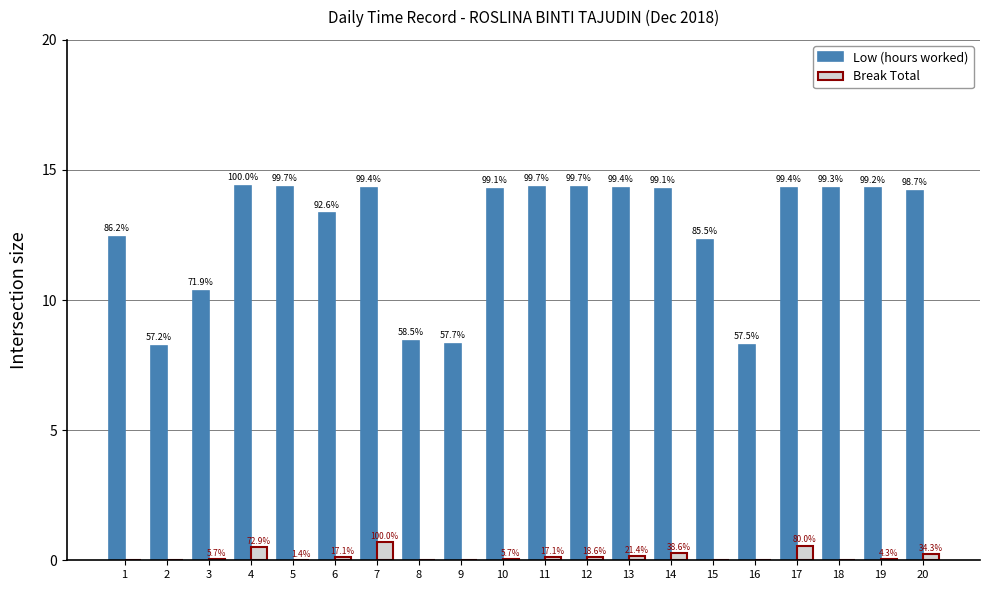

At which category is the sum across all series the highest?

7